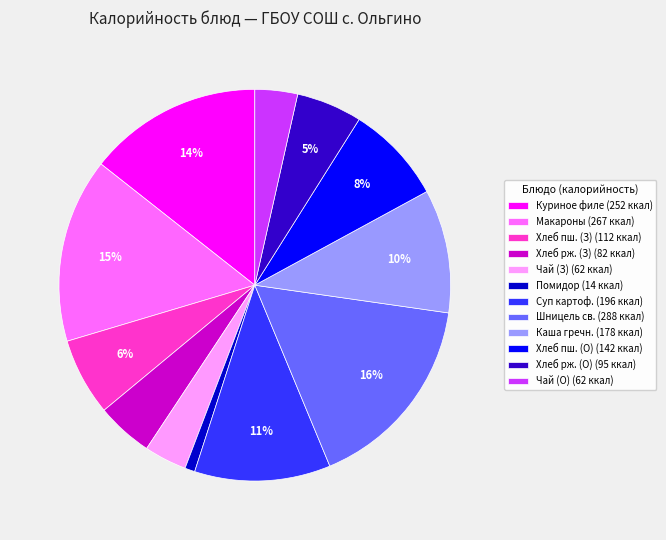

Is there any slice that represents more than half of the pie?

No